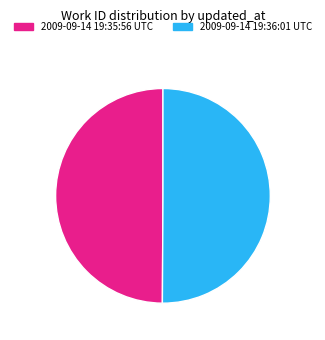

Do 2009-09-14 19:35:56 UTC and 2009-09-14 19:36:01 UTC together represent more than half of the pie?

Yes